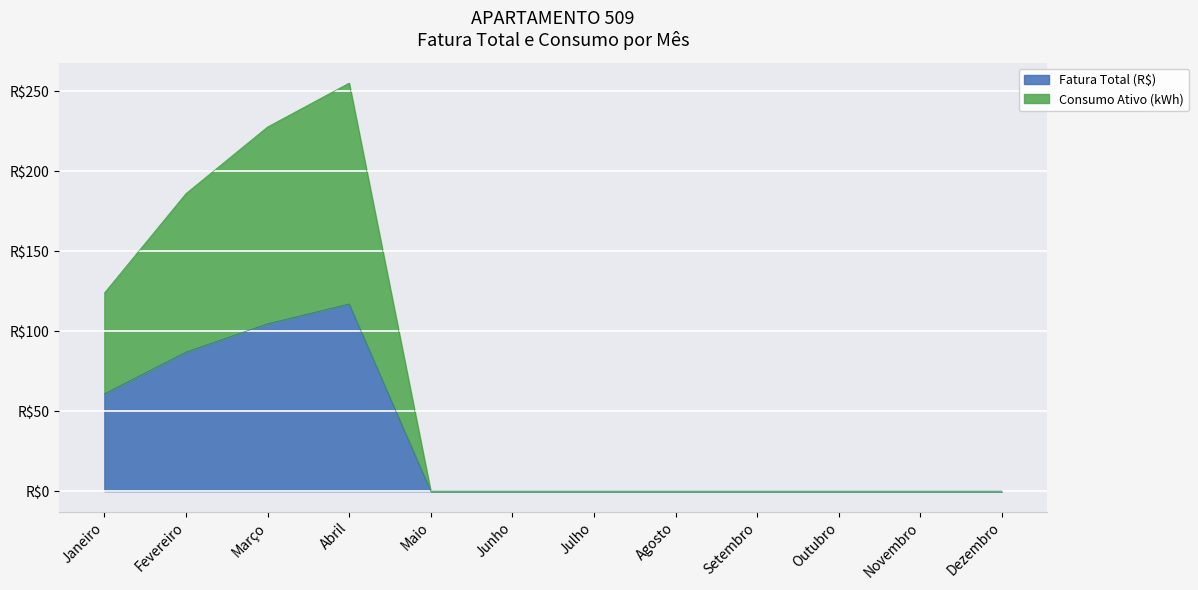

How many values in Fatura Total (R$) are above zero?

4